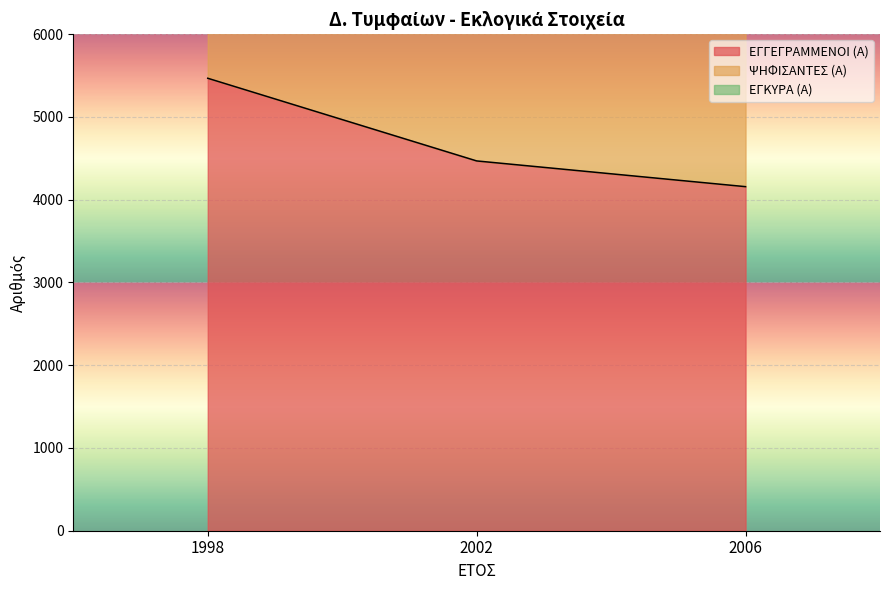

What is the value of the ΨΗΦΙΣΑΝΤΕΣ (Α) point at the 3rd from the left?

9535